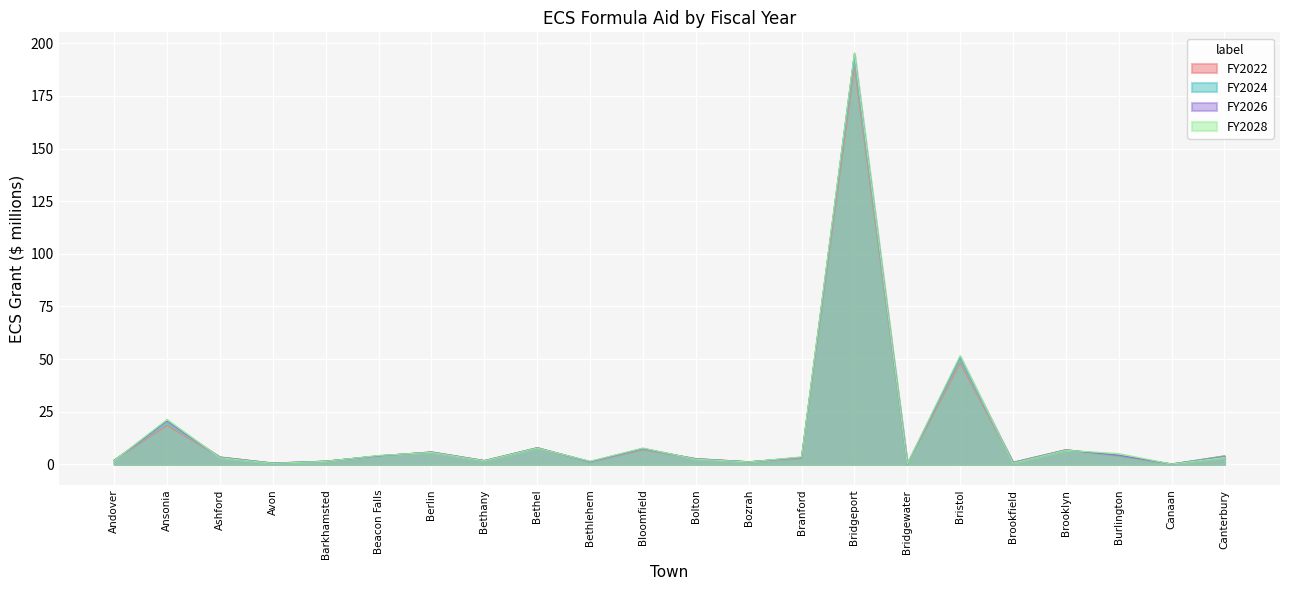

Reading left to right, transcribe all the data shown in this chart.

FY2022: Andover=2.0	Ansonia=18.4	Ashford=3.5	Avon=0.6	Barkhamsted=1.5	Beacon Falls=4.0	Berlin=5.9	Bethany=1.8	Bethel=7.9	Bethlehem=1.1	Bloomfield=6.9	Bolton=2.7	Bozrah=1.2	Branford=2.8	Bridgeport=188.9	Bridgewater=0.0	Bristol=48.1	Brookfield=1.0	Brooklyn=6.9	Burlington=4.0	Canaan=0.1	Canterbury=4.0
FY2024: Andover=1.9	Ansonia=19.5	Ashford=3.4	Avon=0.6	Barkhamsted=1.5	Beacon Falls=4.0	Berlin=5.8	Bethany=1.7	Bethel=7.8	Bethlehem=1.2	Bloomfield=7.2	Bolton=2.6	Bozrah=1.2	Branford=3.0	Bridgeport=192.0	Bridgewater=0.1	Bristol=49.6	Brookfield=0.9	Brooklyn=6.9	Burlington=4.1	Canaan=0.1	Canterbury=3.8
FY2026: Andover=1.8	Ansonia=20.5	Ashford=3.2	Avon=0.5	Barkhamsted=1.4	Beacon Falls=4.0	Berlin=5.7	Bethany=1.7	Bethel=7.8	Bethlehem=1.2	Bloomfield=7.5	Bolton=2.5	Bozrah=1.1	Branford=3.3	Bridgeport=195.1	Bridgewater=0.1	Bristol=51.0	Brookfield=0.7	Brooklyn=6.7	Burlington=4.3	Canaan=0.1	Canterbury=3.5
FY2028: Andover=1.7	Ansonia=21.3	Ashford=3.1	Avon=0.4	Barkhamsted=1.4	Beacon Falls=4.2	Berlin=5.6	Bethany=1.6	Bethel=7.7	Bethlehem=1.5	Bloomfield=7.7	Bolton=2.4	Bozrah=1.1	Branford=3.5	Bridgeport=195.5	Bridgewater=0.2	Bristol=51.6	Brookfield=0.5	Brooklyn=6.6	Burlington=5.0	Canaan=0.1	Canterbury=3.2